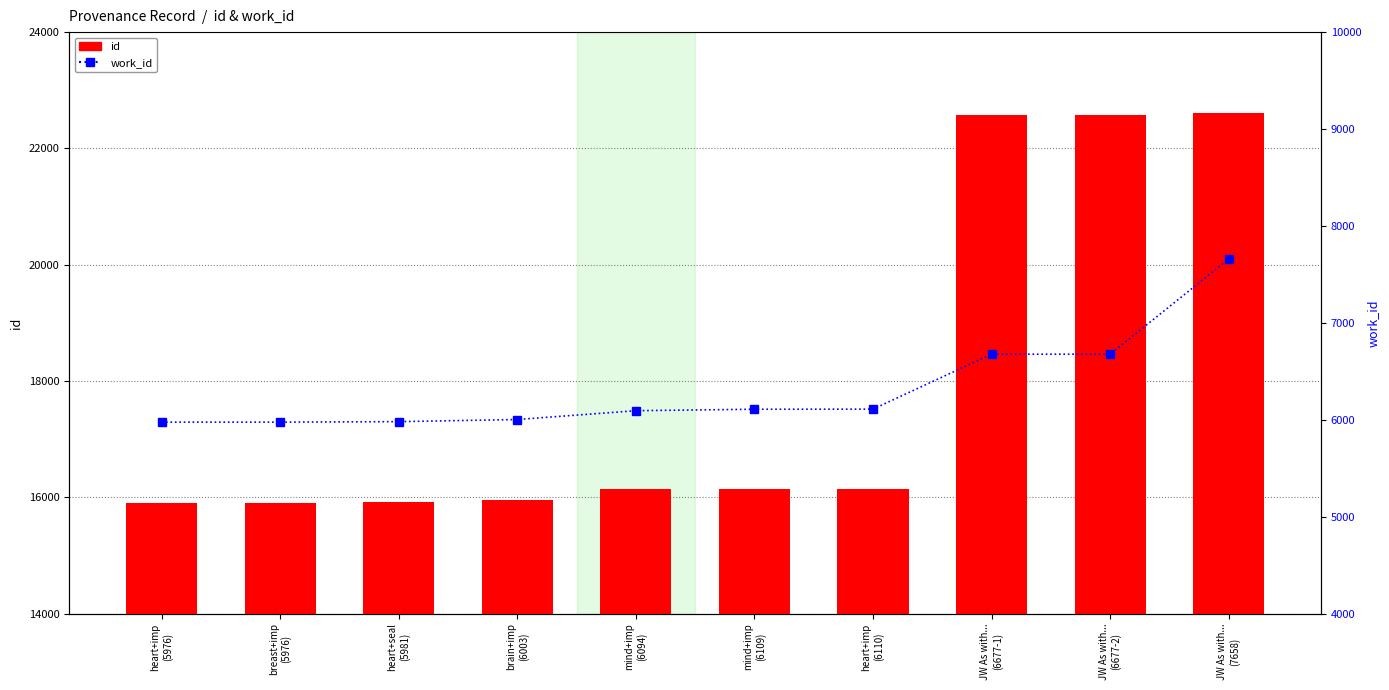

What is the spread (max minus min) of values at breast+imp
(5976)?

9925